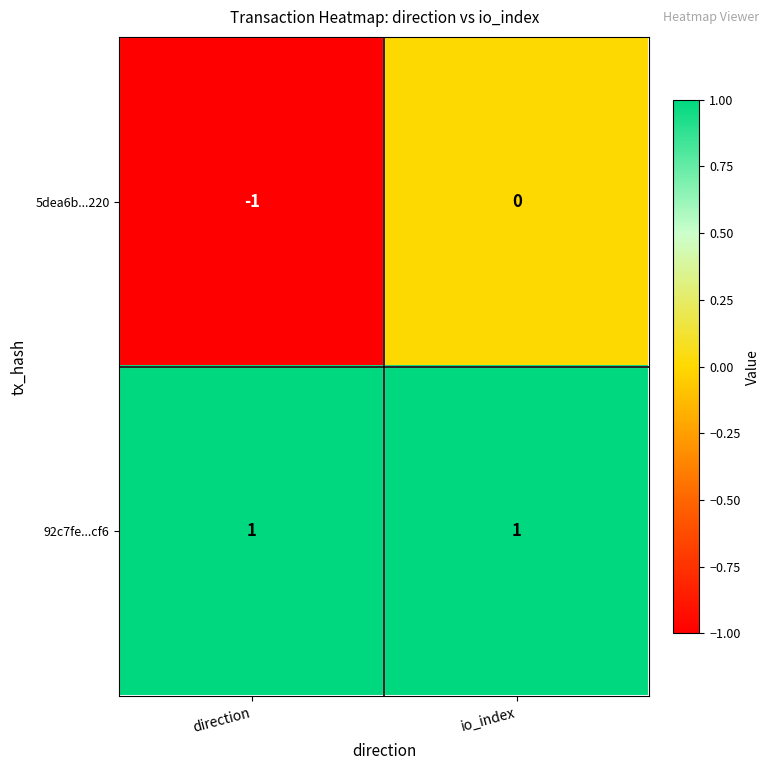

What is the minimum value shown in the chart?

-1